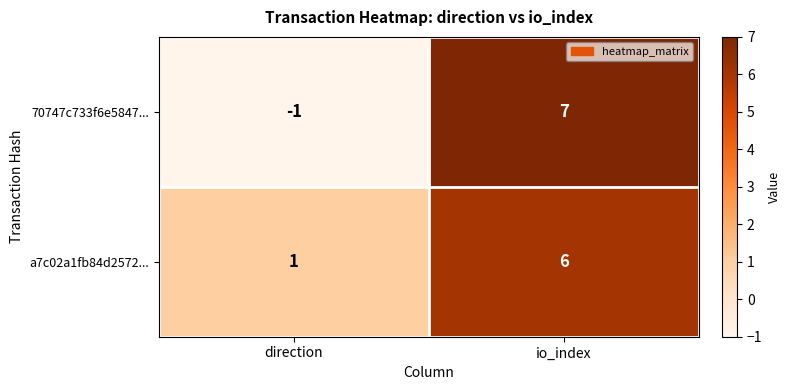

Which category has the lowest value across all series?

direction